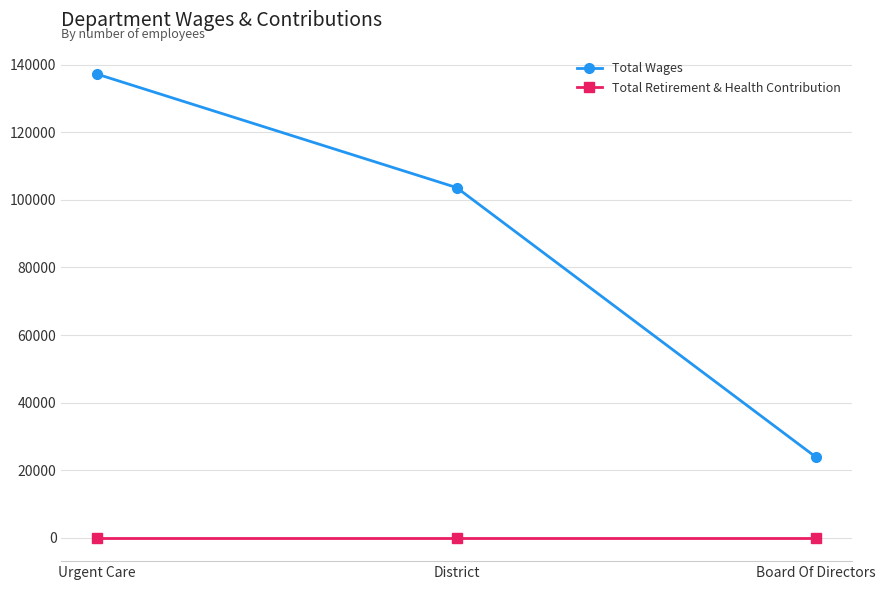

At which label does Total Wages first exceed 103627?

Urgent Care